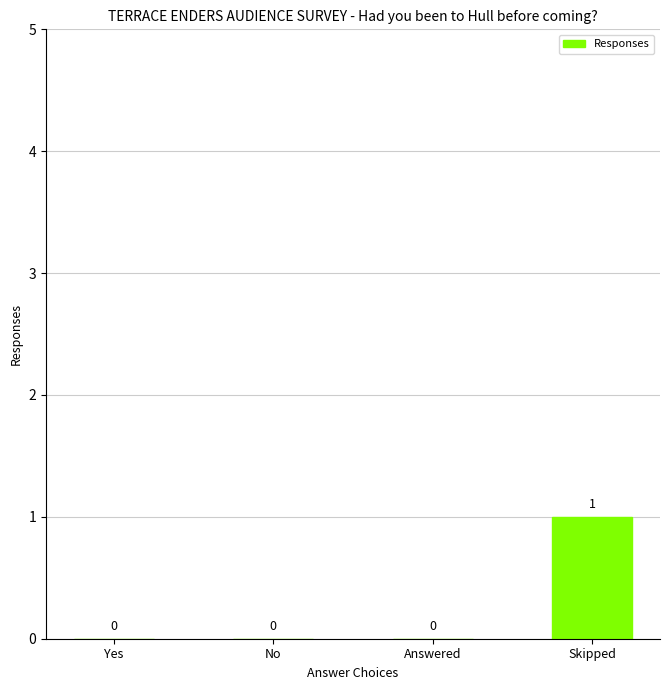

What is the sum of the values at Answered and Skipped?

1